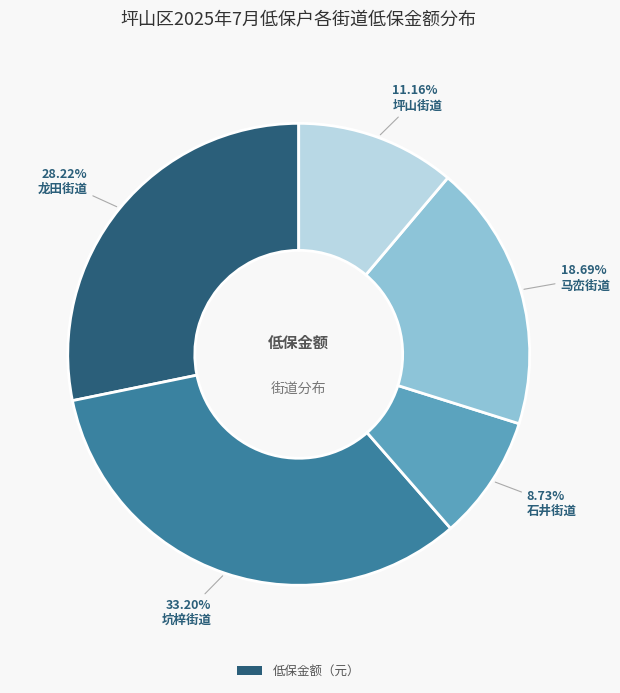

Is there a majority slice in this chart?

No